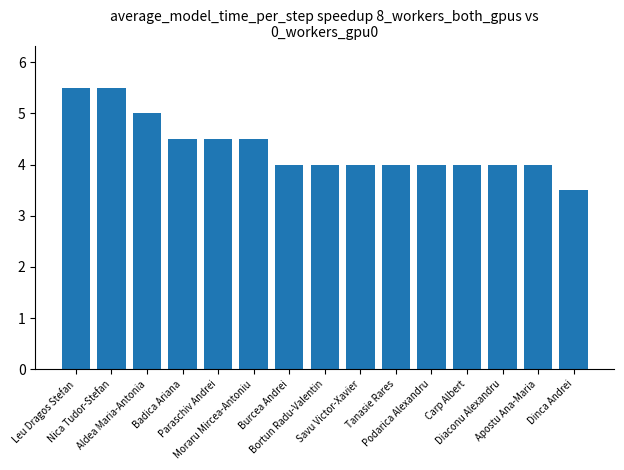

Reading left to right, what are all the values shown in this chart?

Leu Dragos Stefan=5.5	Nica Tudor-Stefan=5.5	Aldea Maria-Antonia=5.0	Badica Ariana=4.5	Paraschiv Andrei=4.5	Moraru Mircea-Antoniu=4.5	Burcea Andrei=4.0	Bortun Radu-Valentin=4.0	Savu Victor-Xavier=4.0	Tanasie Rares=4.0	Podarica Alexandru=4.0	Carp Albert=4.0	Diaconu Alexandru=4.0	Apostu Ana-Maria=4.0	Dinca Andrei=3.5